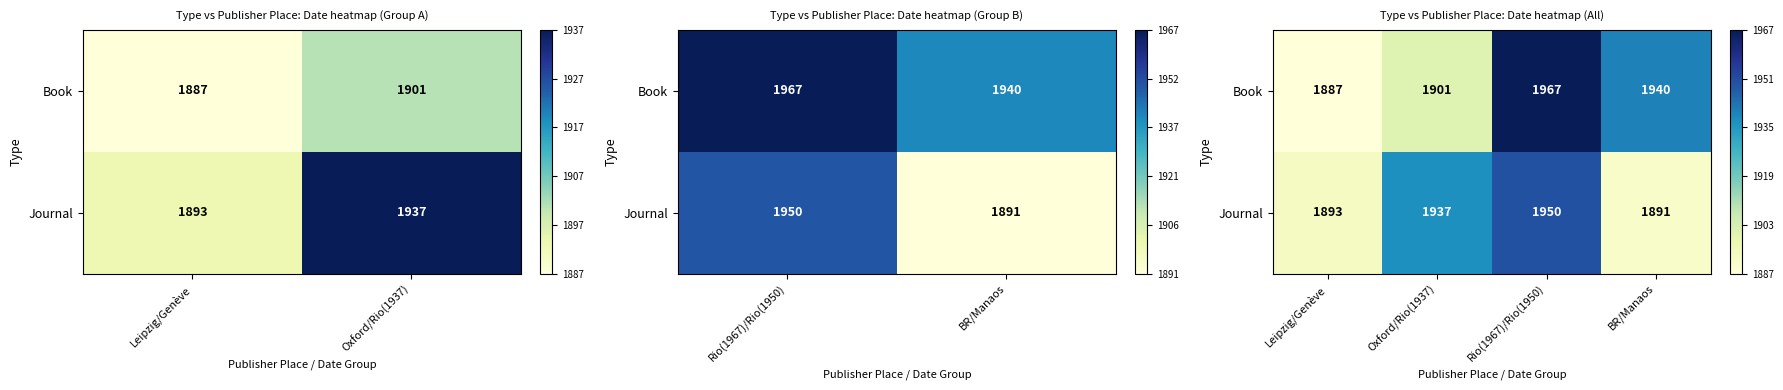

At which category is the sum across all series the highest?

Rio(1967)/Rio(1950)